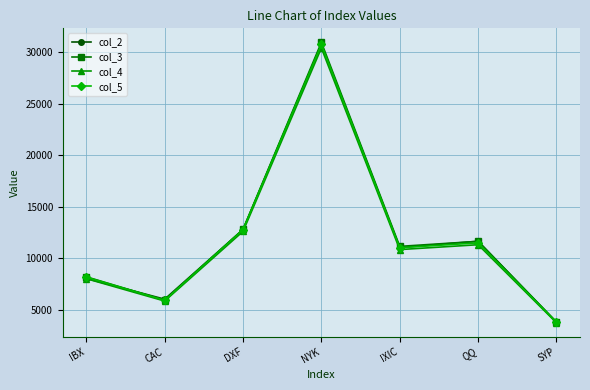

At which label does col_4 reach its peak?

NYK